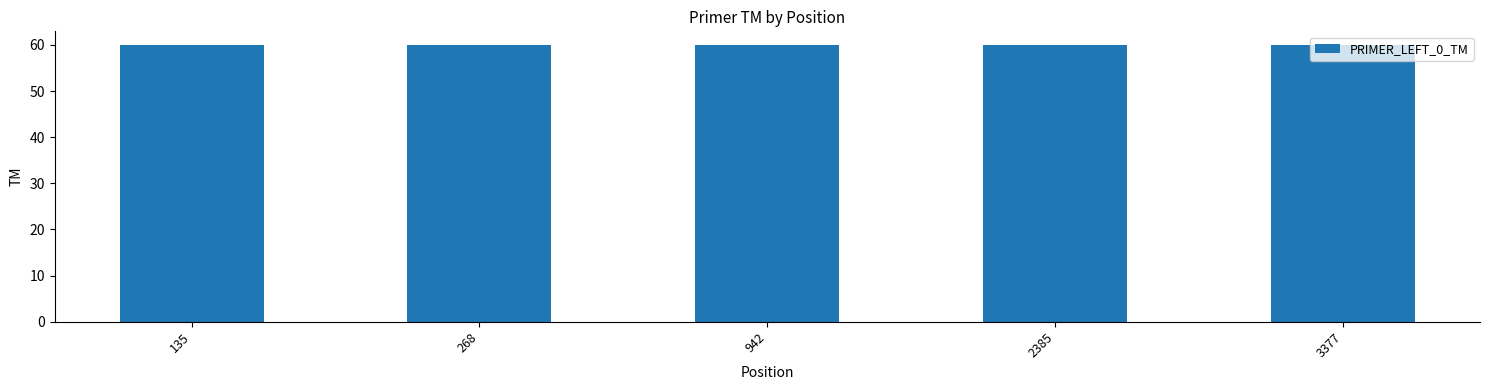

What is the sum of the values at 2385 and 3377?

119.9